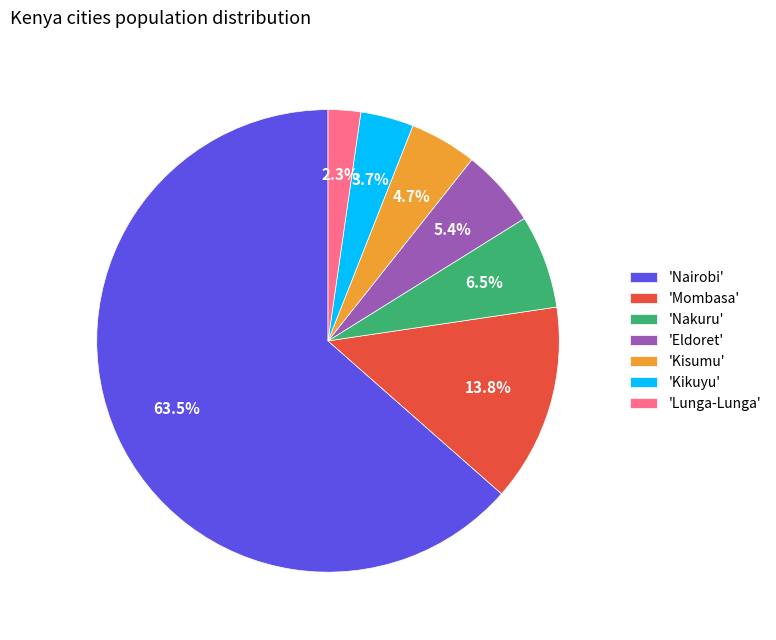

Rank the categories by value from highest to lowest.

'Nairobi', 'Mombasa', 'Nakuru', 'Eldoret', 'Kisumu', 'Kikuyu', 'Lunga-Lunga'